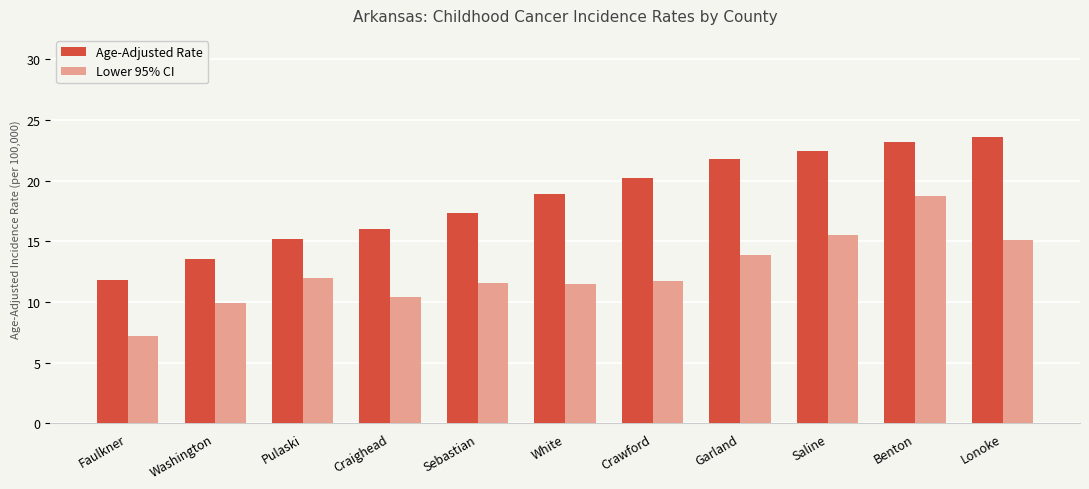

What is the difference between the maximum and second lowest values in the Age-Adjusted Rate series?

10.1